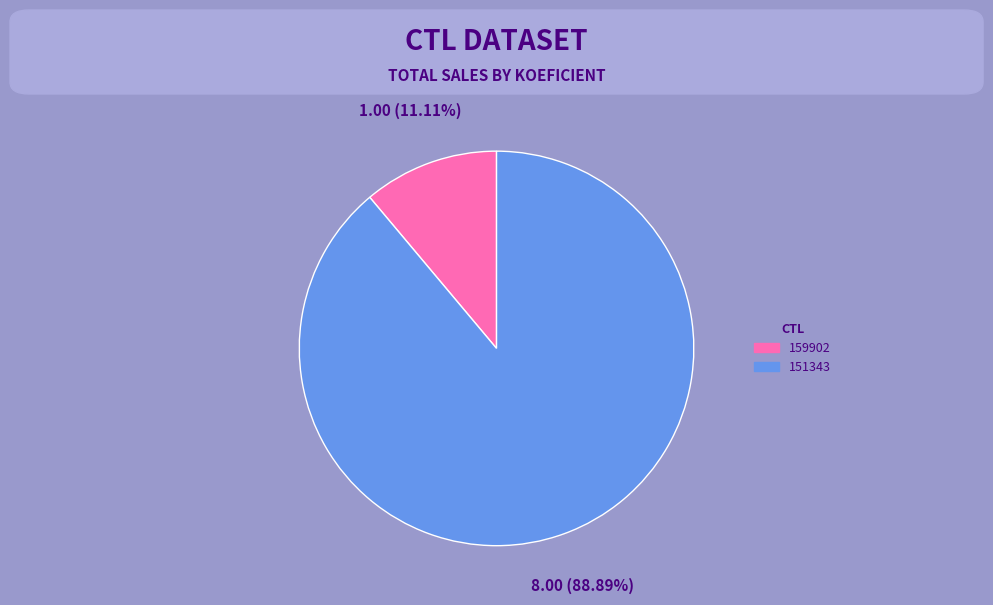

Which category has the biggest portion of the pie?

151343